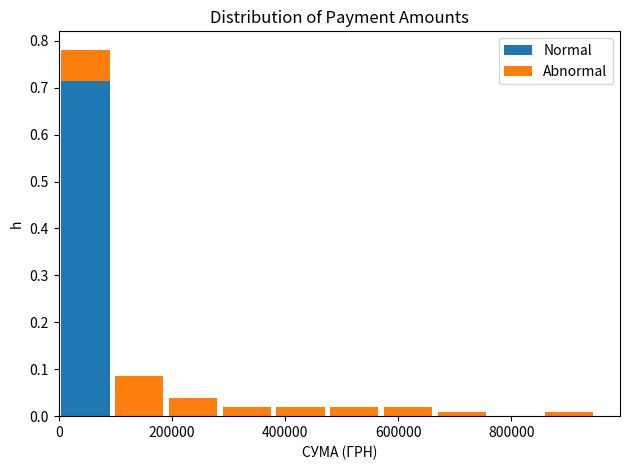

Reading left to right, transcribe this chart: for each stacked bar, give the range it covers on the x-axis and its total height. Neither the bar edges nor the heights are printed on the chart, so give them approximately, as read against the axes.

0 to 95000: 0.78
95000 to 190000: 0.09
190000 to 285000: 0.04
285000 to 380000: 0.02
380000 to 475000: 0.02
475000 to 570000: 0.02
570000 to 665000: 0.02
665000 to 760000: under 0.01
760000 to 855000: 0
855000 to 950000: under 0.01